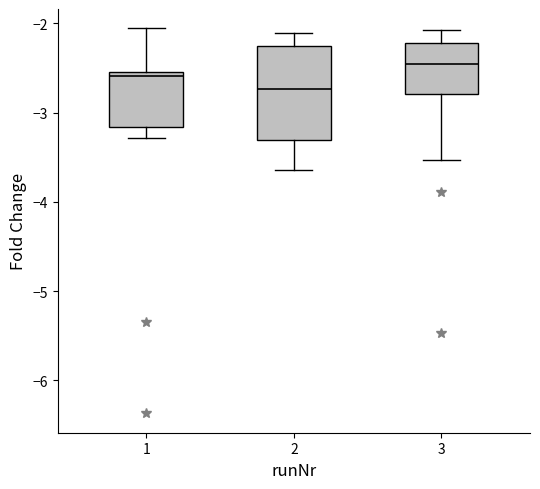

Reading left to right, transcribe this box plot: for each box, give where its median line is, the range the box spans, and where its two whiskers end, as read against the y-axis. The values are not printed on the chart, so give them approximately, as read against the axis.

1: median -2.6, box -3.2 to -2.5, whiskers -3.3 to -2.1
2: median -2.7, box -3.3 to -2.3, whiskers -3.6 to -2.1
3: median -2.5, box -2.8 to -2.2, whiskers -3.5 to -2.1